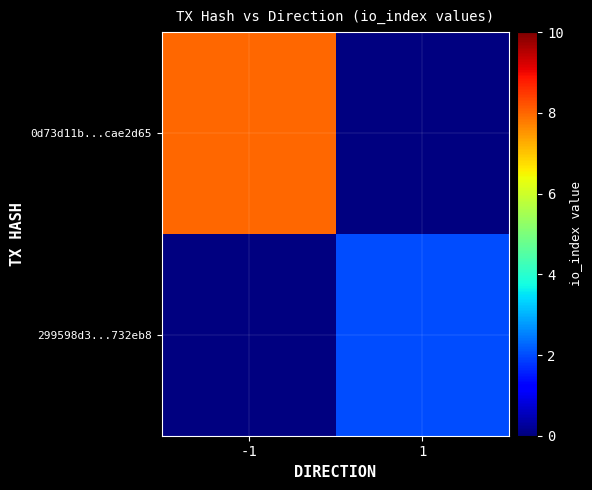

How many distinct data groups are displayed?

2